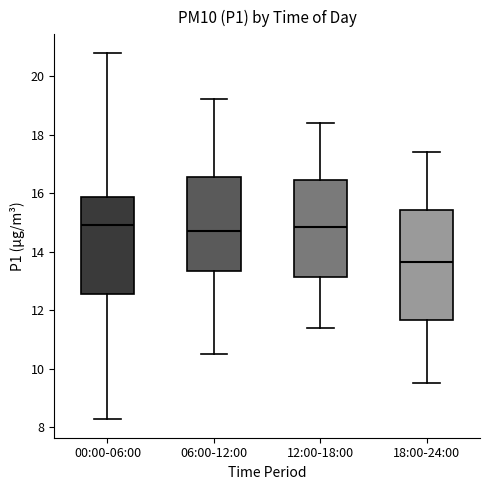

Where is the upper edge of the box for 18:00-24:00 on the y-axis? The values are not printed on the chart, so give them approximately, as read against the axis.

15.4